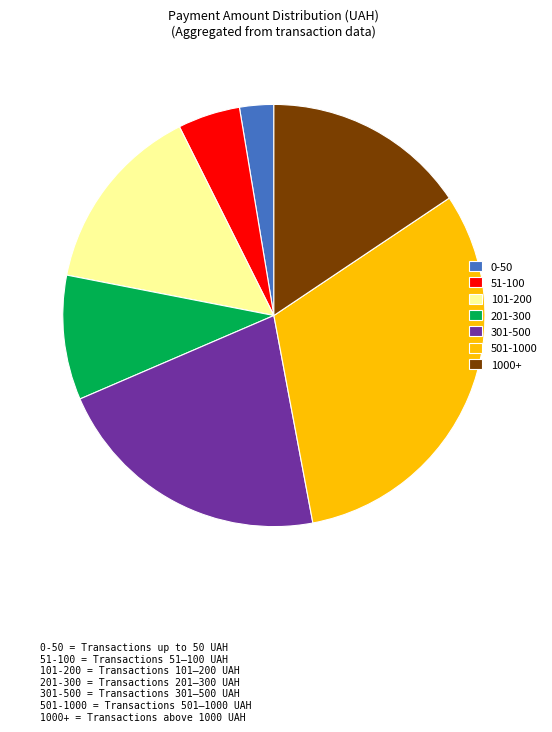

What is the ratio of the value at 0-50 to the value at 201-300?

0.3